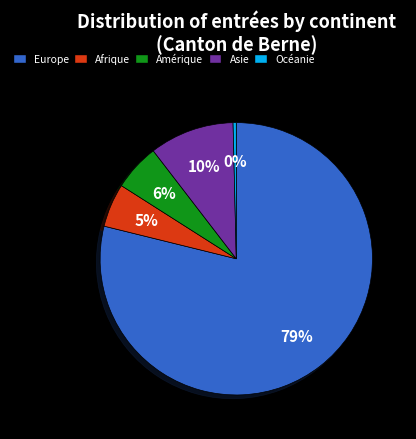

Which slice is the largest?

Europe